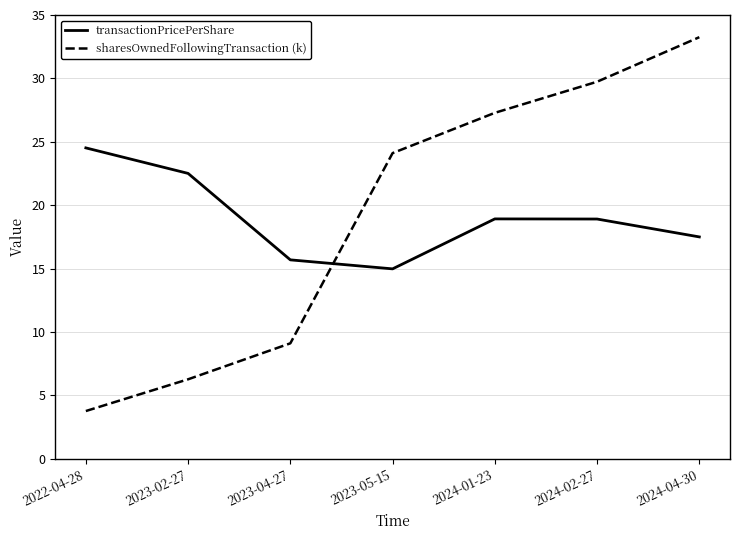

True or false: transactionPricePerShare and sharesOwnedFollowingTransaction (k) cross at least once.

True